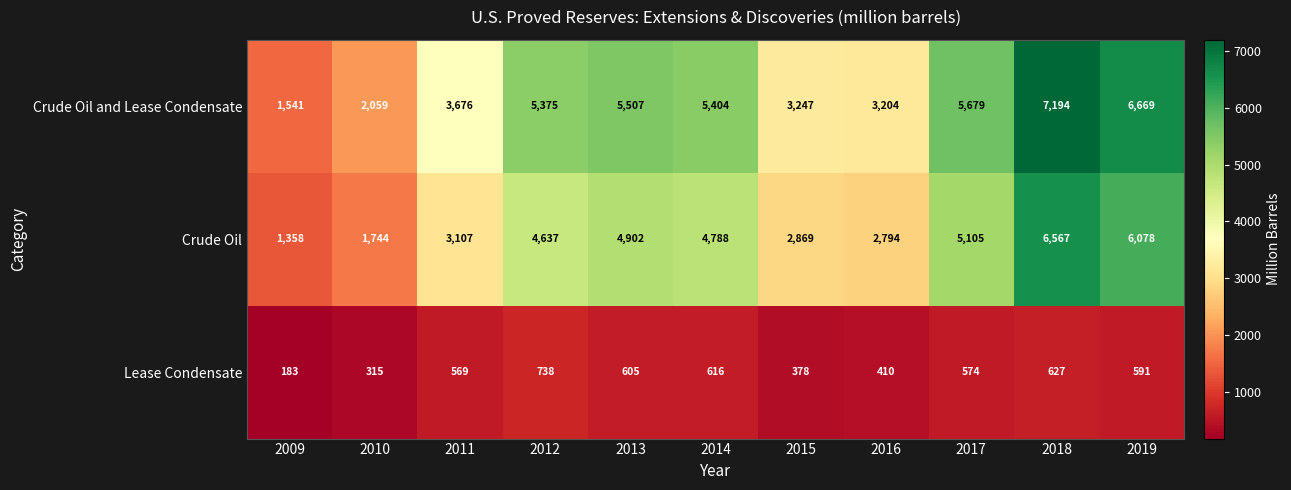

What is the difference between the Crude Oil and Lease Condensate values at 2009 and 2010?

518